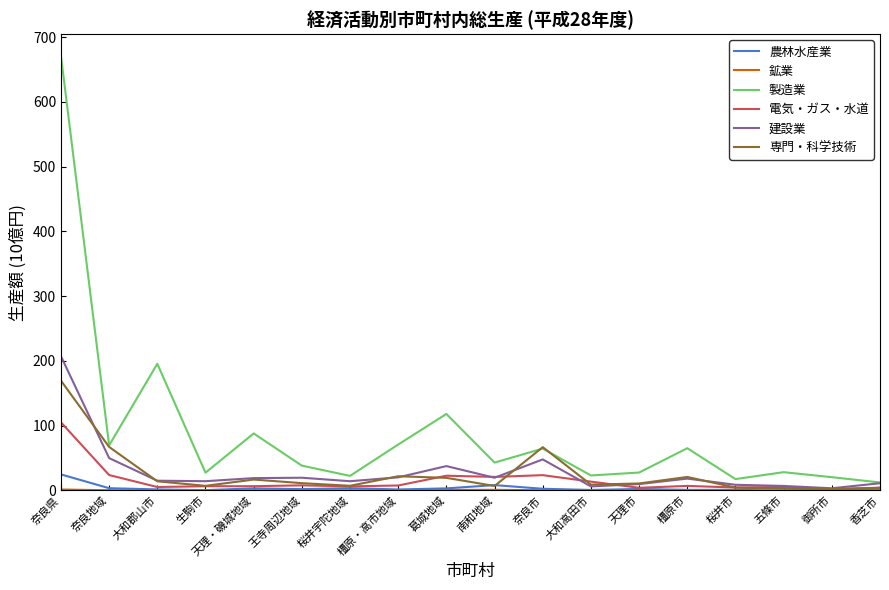

Between 奈良地域 and 天理市, which series saw the biggest shift?

専門・科学技術